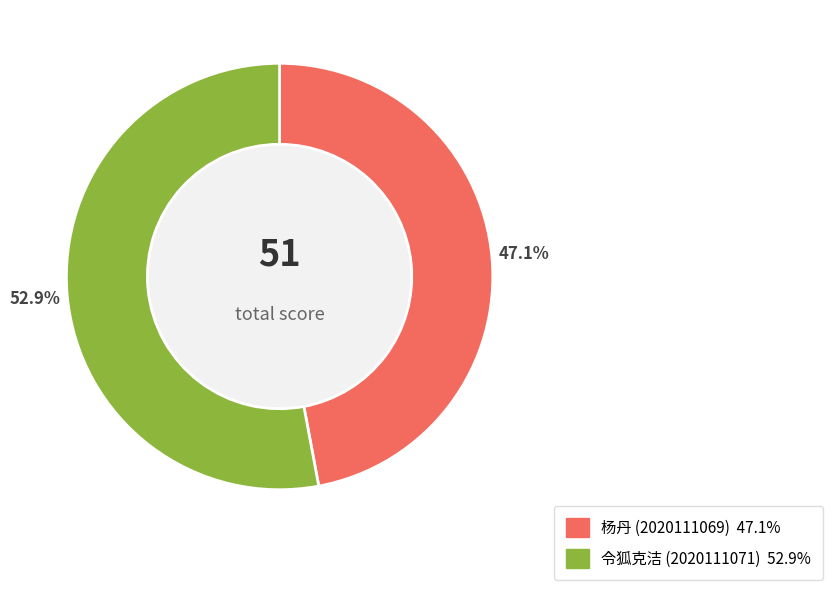

Is there any slice that represents more than half of the pie?

Yes